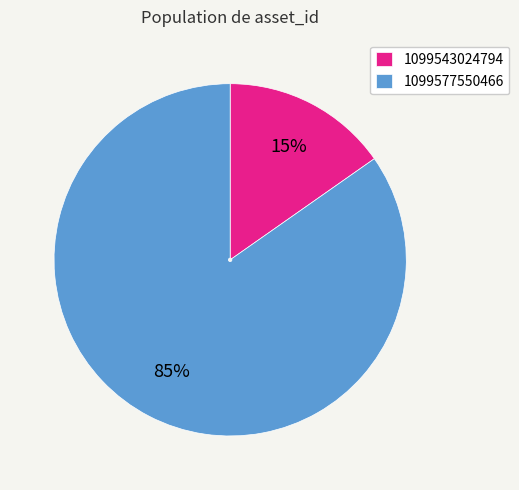

True or false: 1099543024794 accounts for 15% of the total.

True